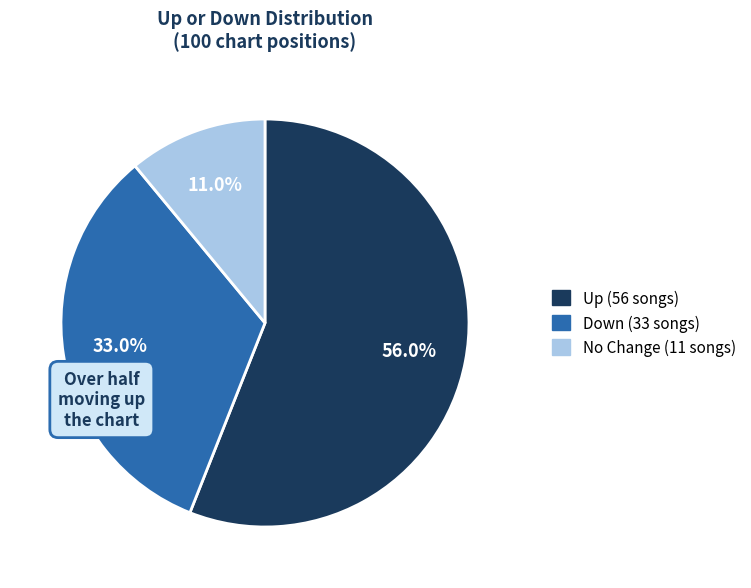

Does any single category account for the majority?

Yes